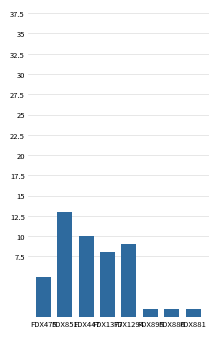

True or false: the data shows 8 at FDX1377.

True